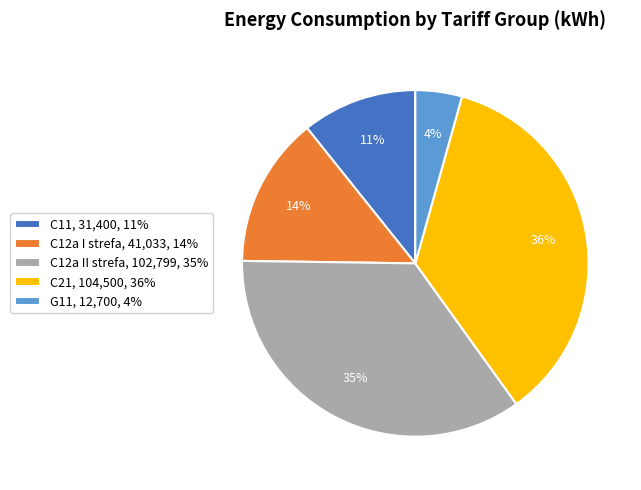

Count the number of slices in the pie.

5